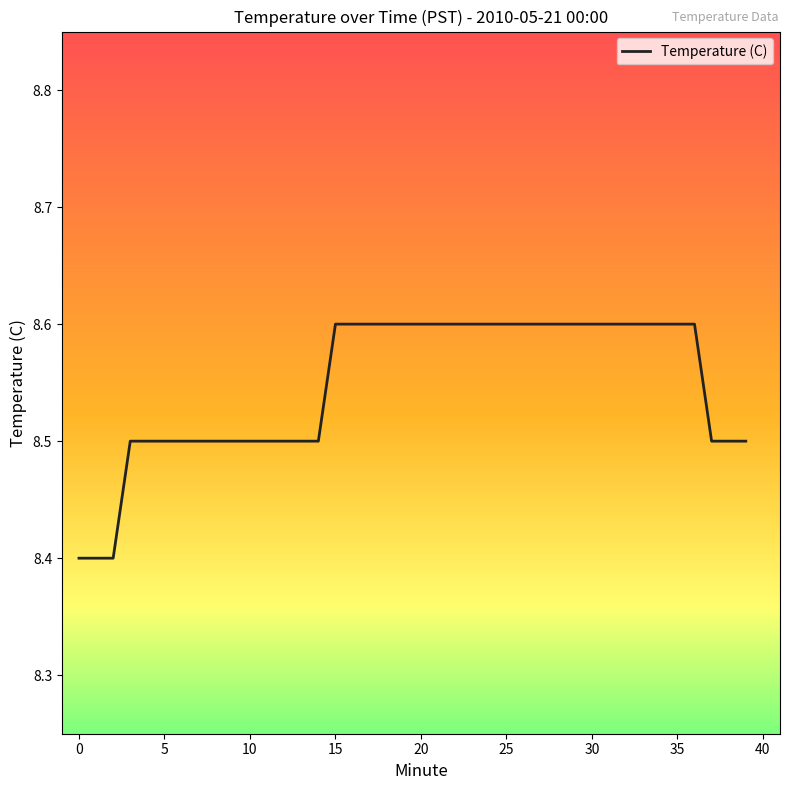

What is the smallest value displayed?

8.4